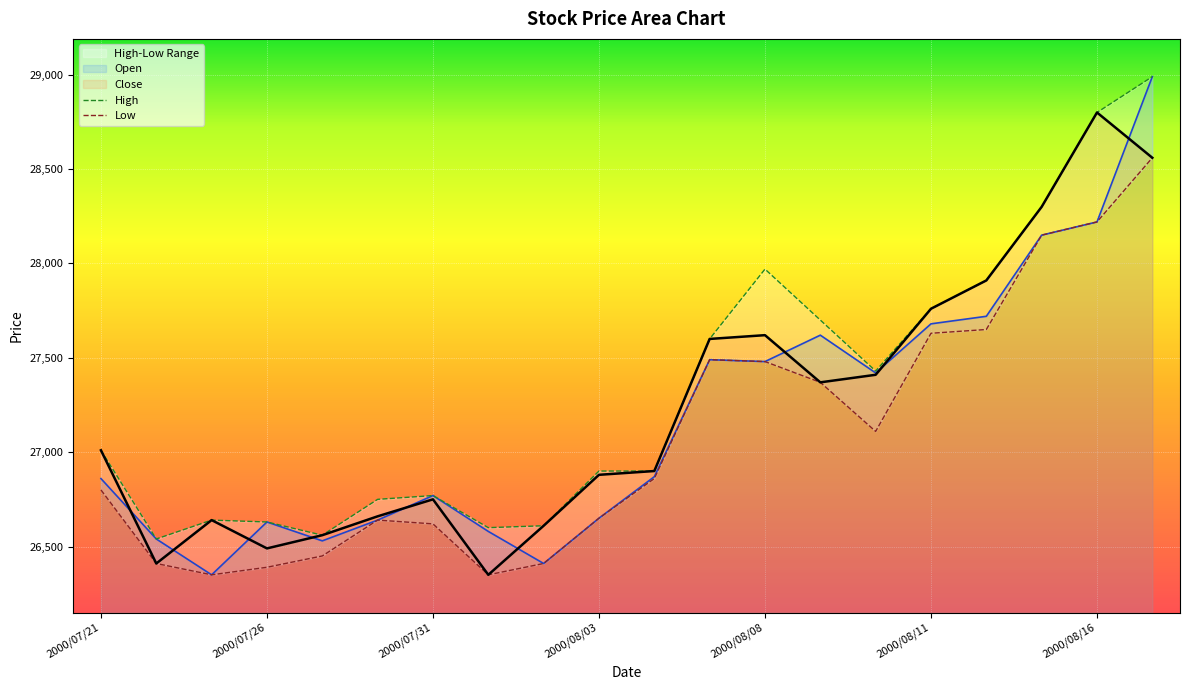

The value of High at 2000/08/08 is 6944. True or false?

False